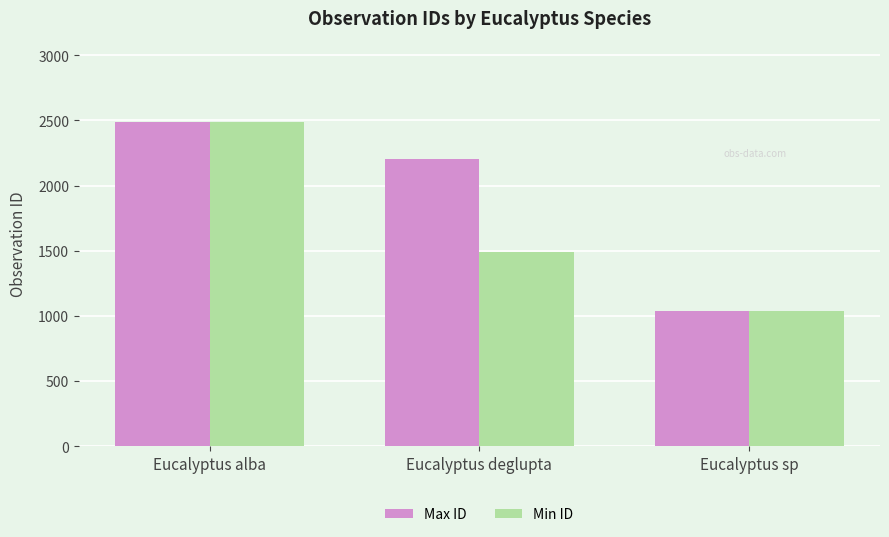

How many distinct data groups are displayed?

2